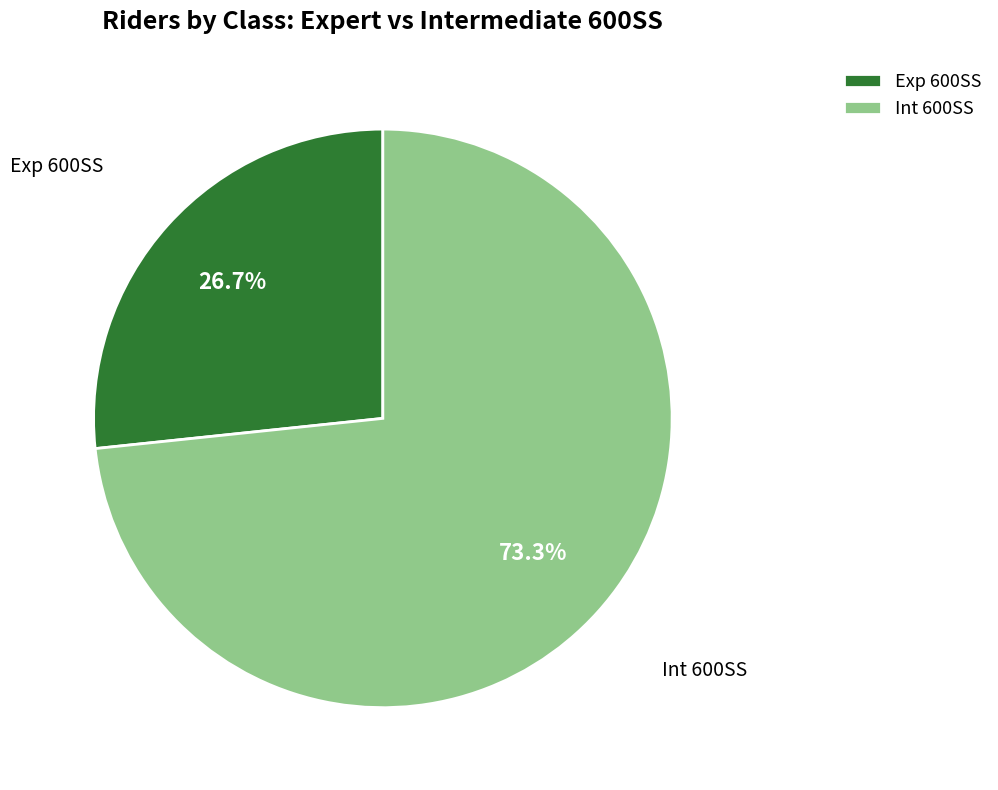

Does Exp 600SS represent more than half of the total?

No